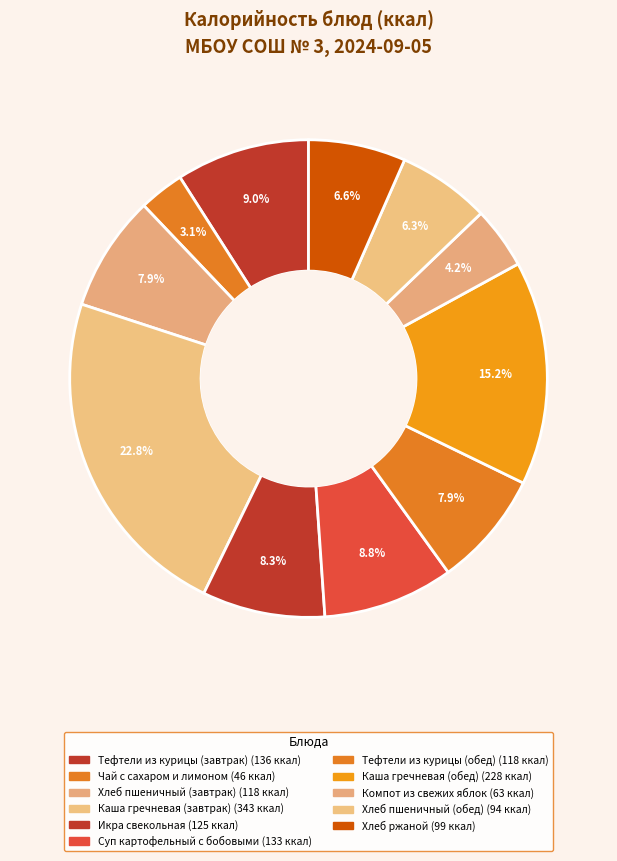

Is it true that Чай с сахаром и лимоном is 3% of the pie?

True